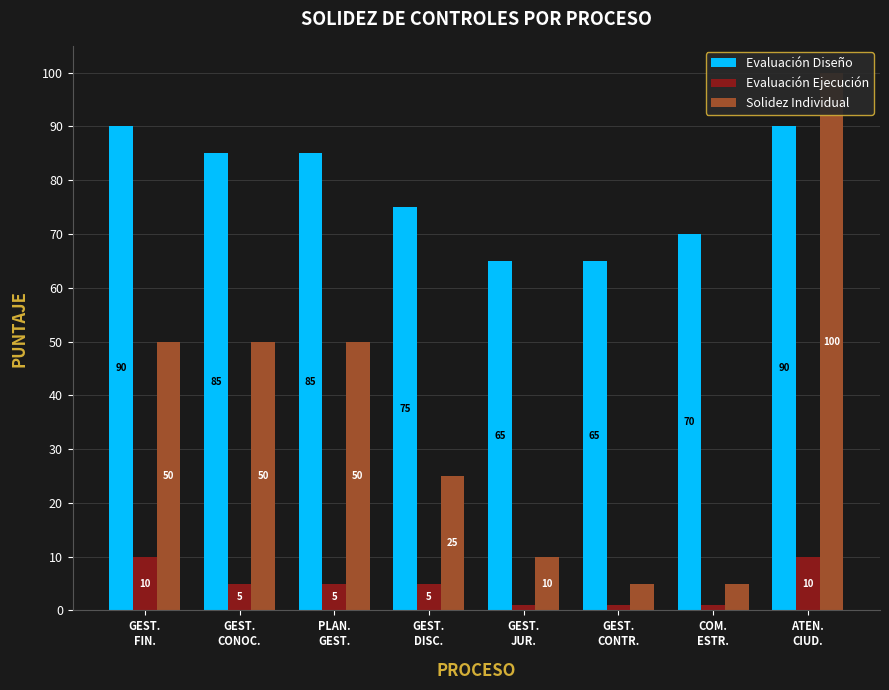

Which series has the widest spread of values?

Solidez Individual